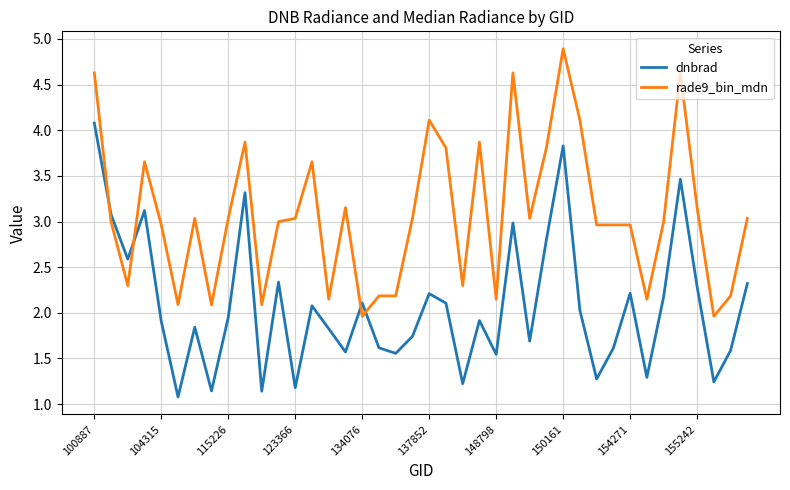

Which series has the largest total across all categories?

rade9_bin_mdn